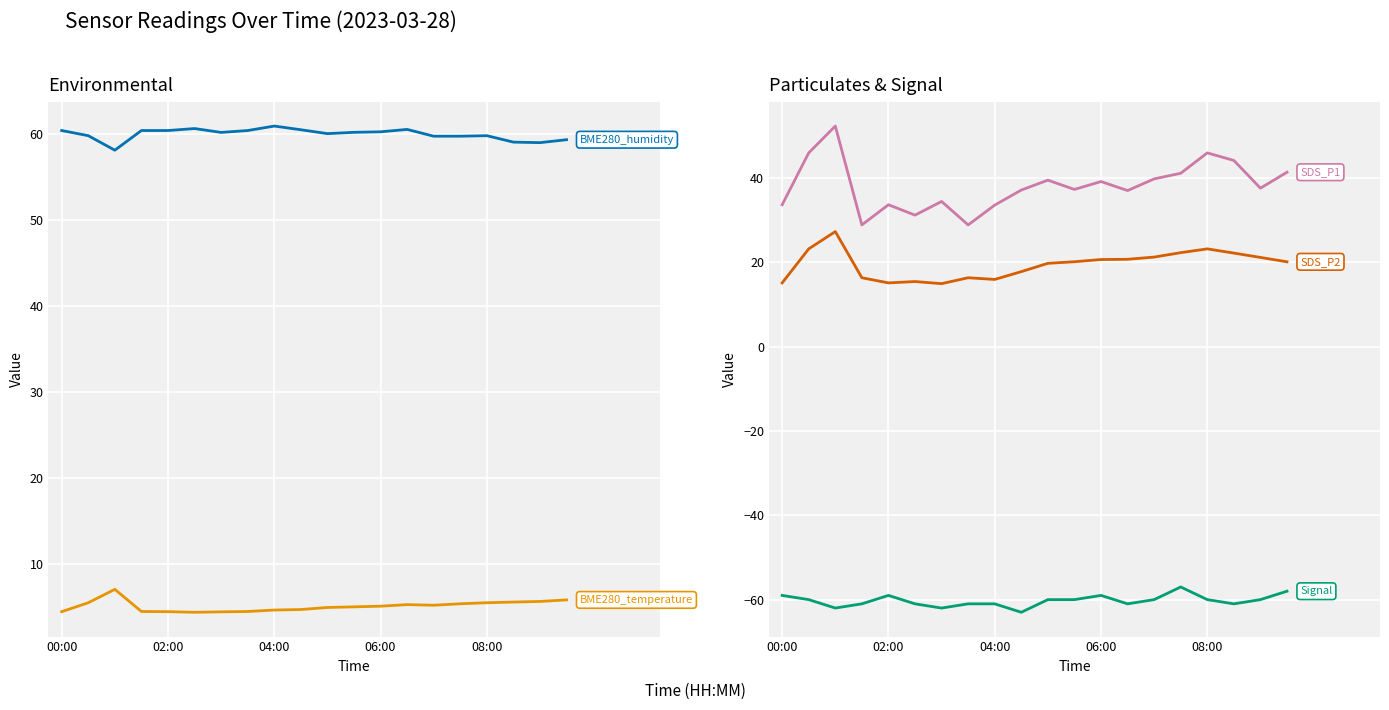

What is the average value of the BME280_temperature series?

5.1